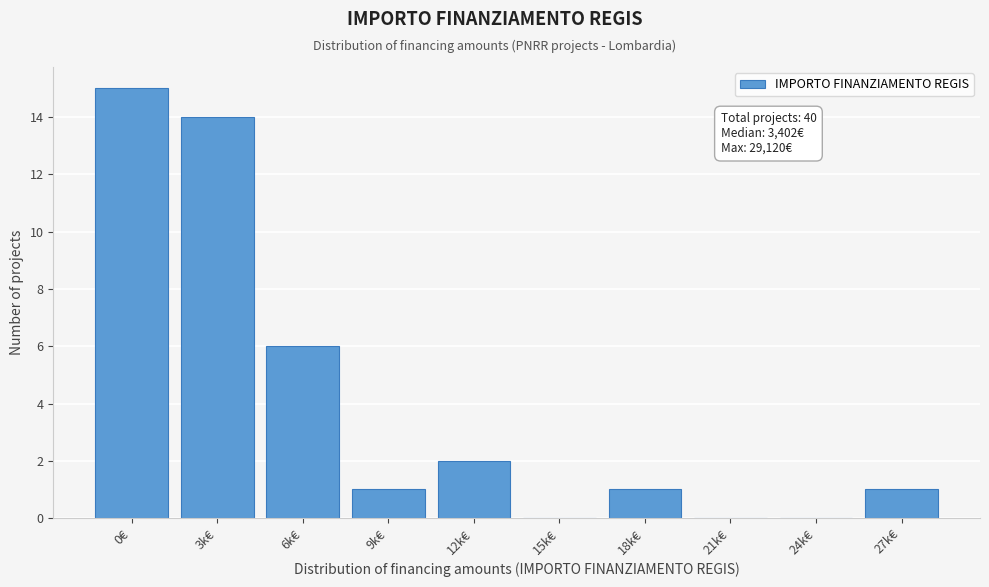

Reading left to right, list all the values displayed in this chart.

0€=15	3k€=14	6k€=6	9k€=1	12k€=2	15k€=0	18k€=1	21k€=0	24k€=0	27k€=1